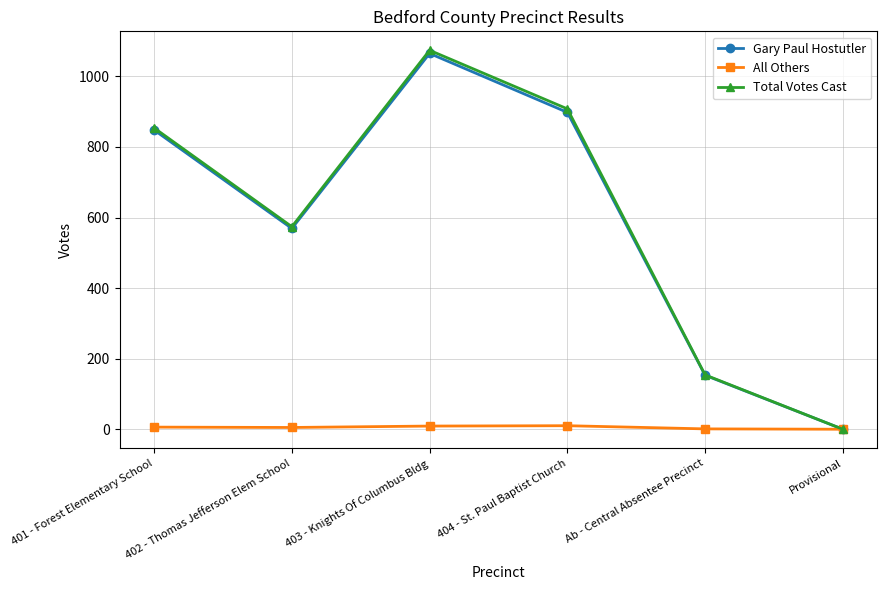

Which series has the largest range (max minus min)?

Total Votes Cast